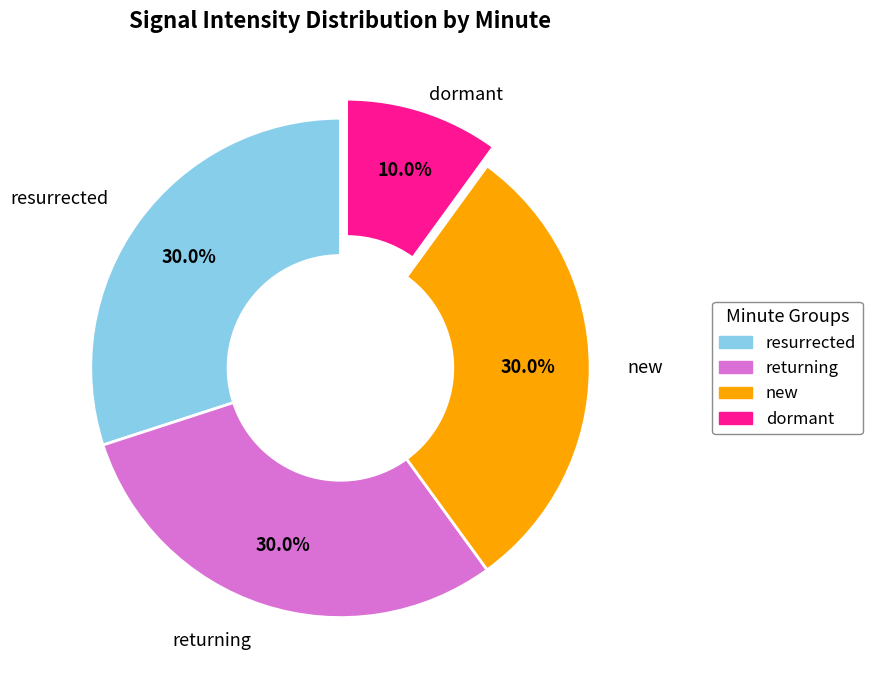

Does any single category account for the majority?

No